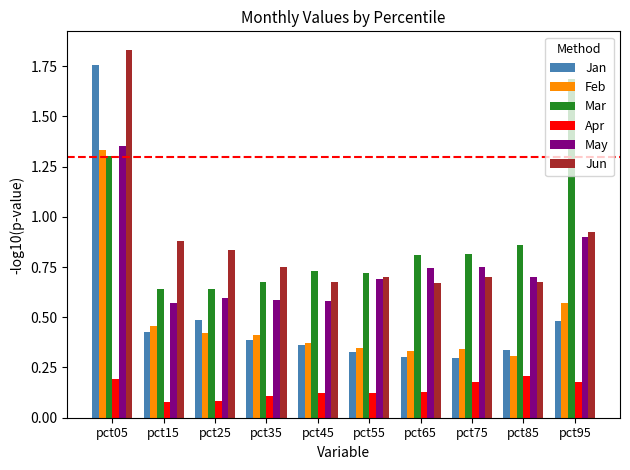

Between pct45 and pct55, which series saw the biggest shift?

May